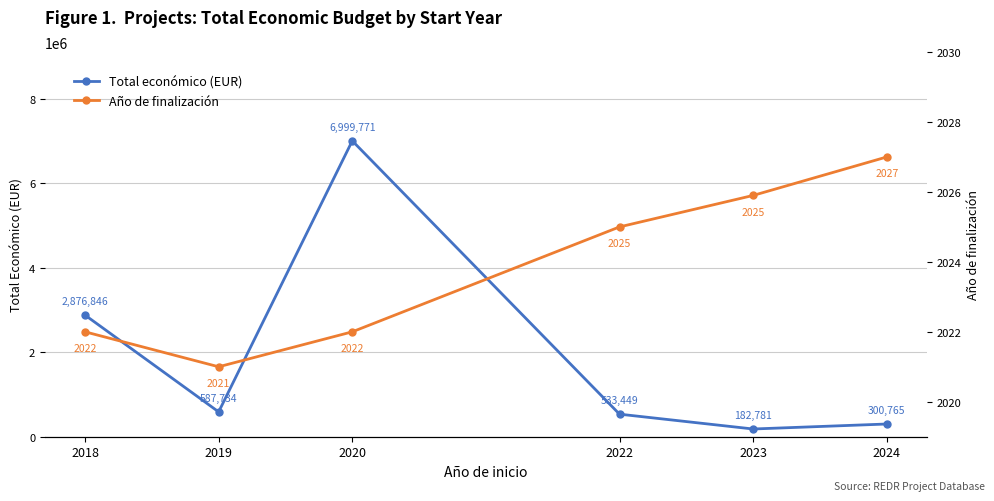

Rank the series by their average value, from lowest to highest.

Año de finalización, Total económico (EUR)